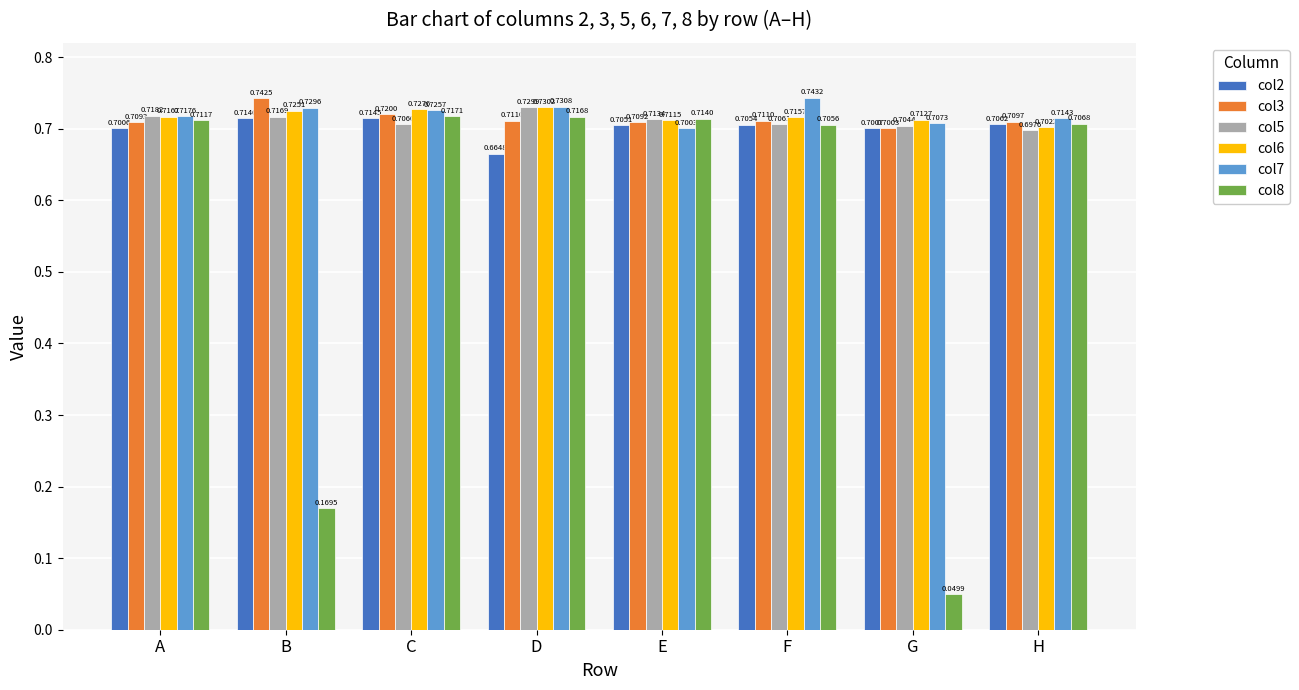

Which series has the largest range (max minus min)?

col8